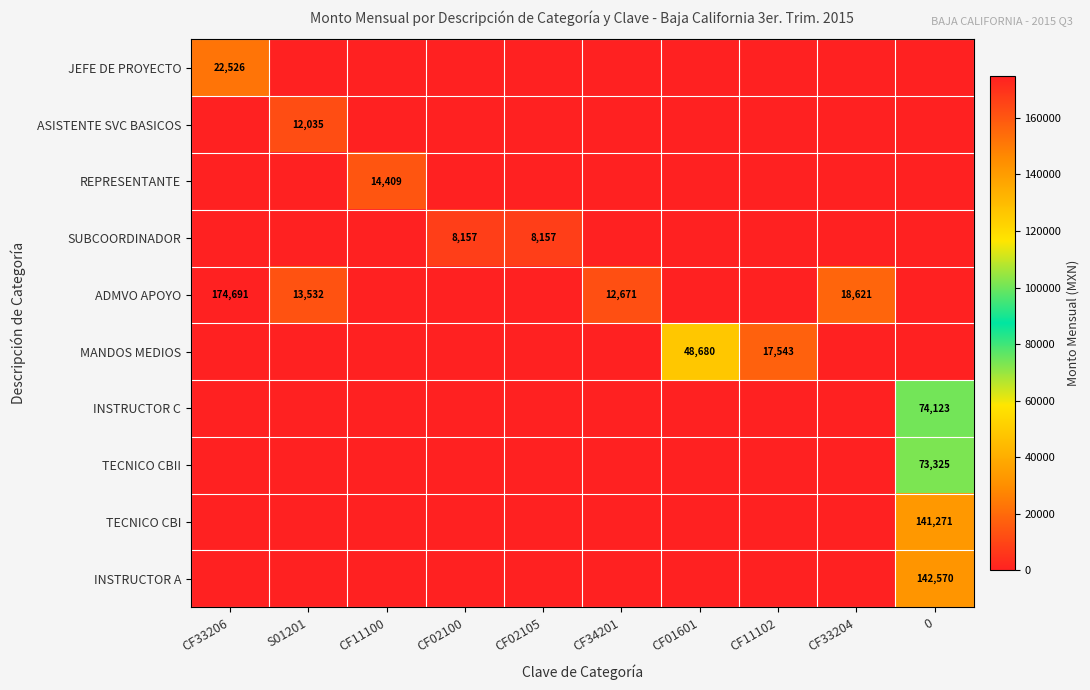

The MANDOS MEDIOS series shows 48680 at CF01601. True or false?

True